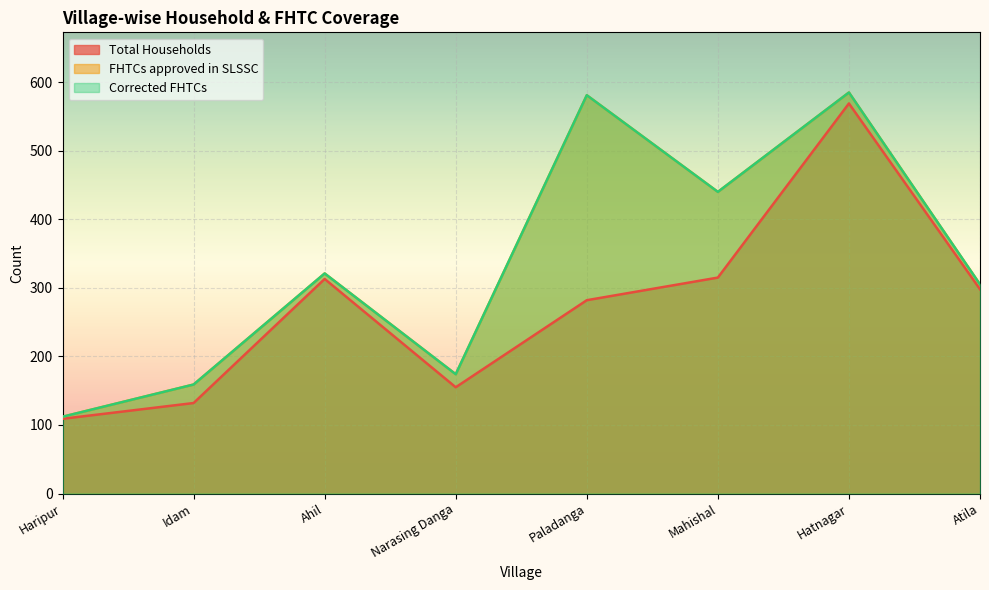

The value of Total Households at Mahishal is 315. True or false?

True